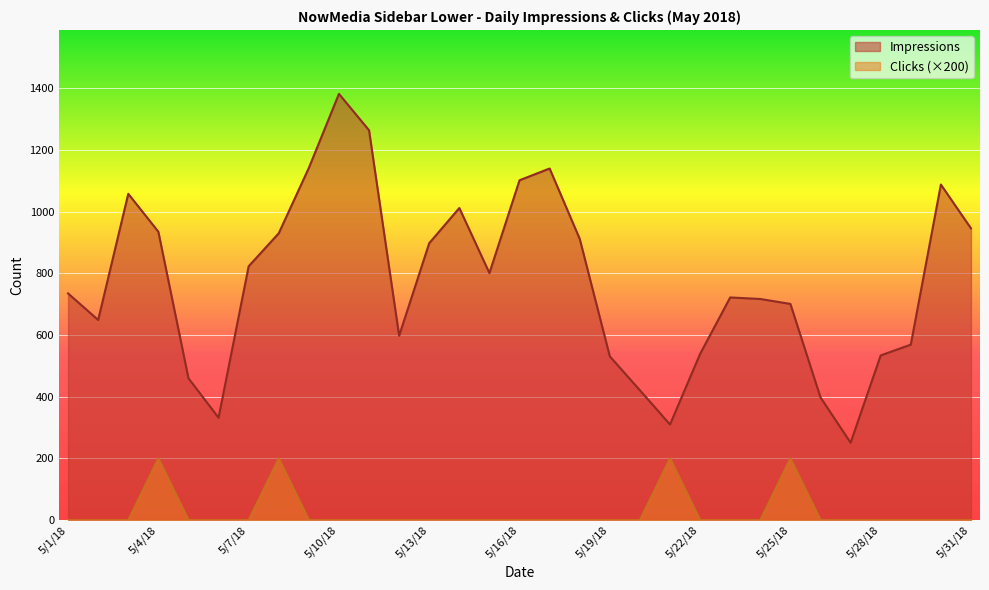

Which series has the largest total across all categories?

Impressions